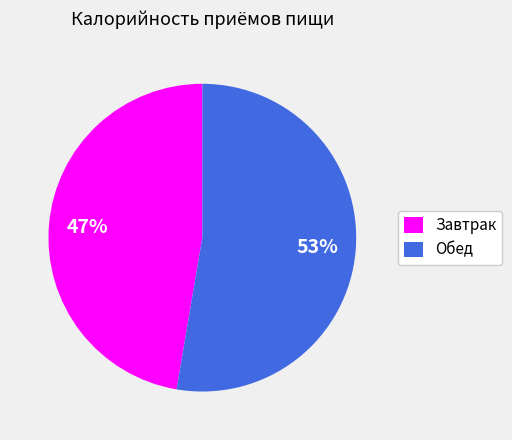

Count the number of slices in the pie.

2